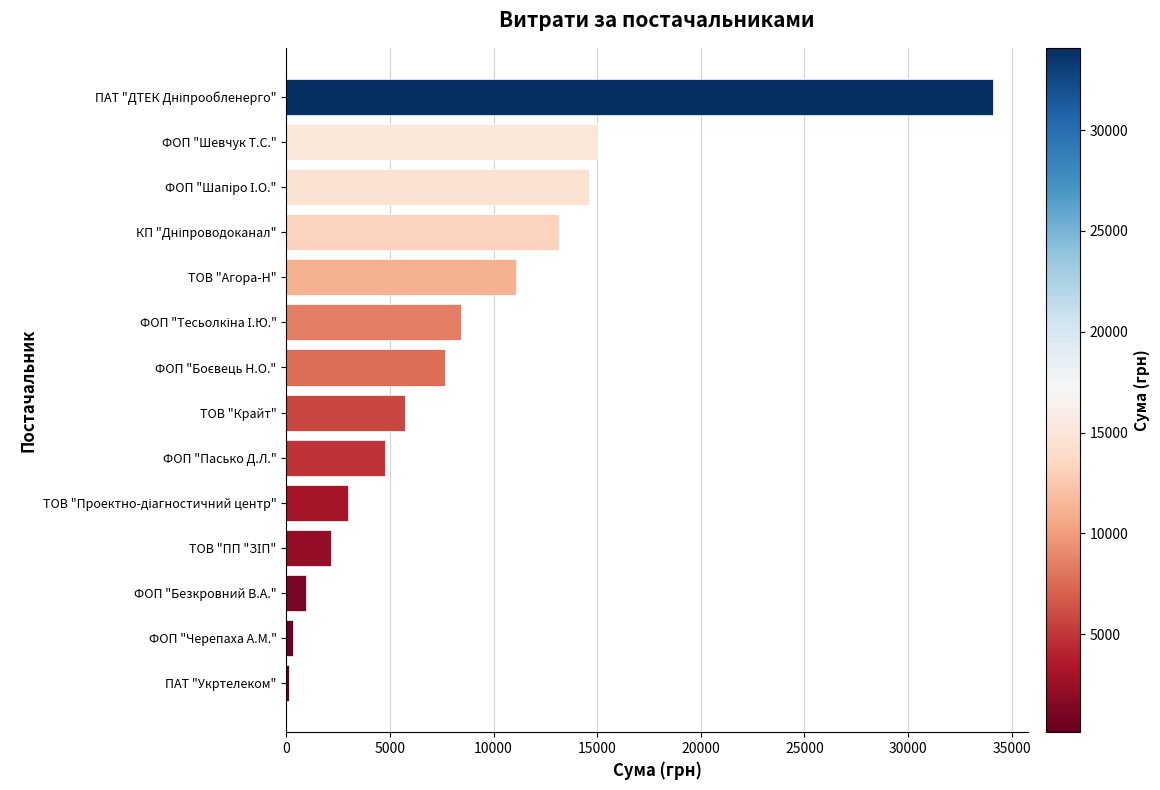

Count the number of data series in this chart.

1